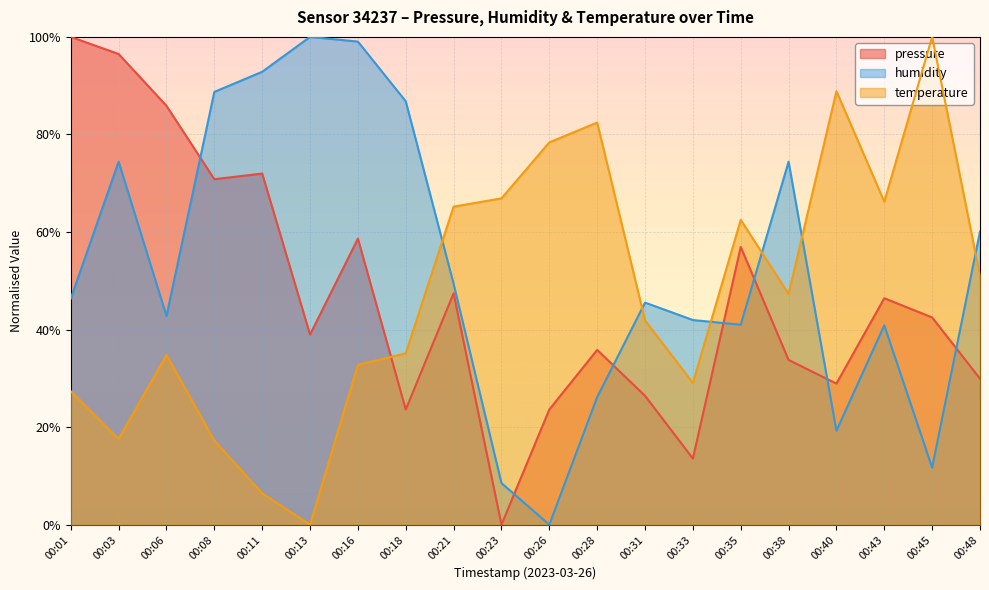

Rank the categories by humidity value from lowest to highest.

00:26, 00:23, 00:45, 00:40, 00:28, 00:43, 00:35, 00:33, 00:06, 00:31, 00:01, 00:21, 00:48, 00:03, 00:38, 00:18, 00:08, 00:11, 00:16, 00:13